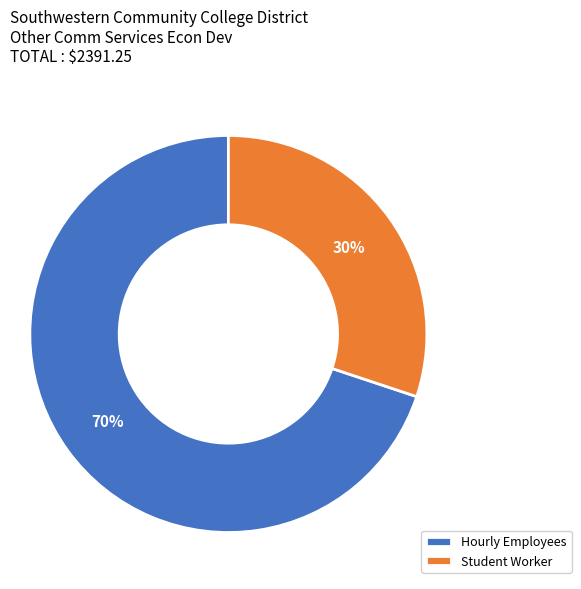

Is the sum of Hourly Employees and Student Worker greater than half?

Yes